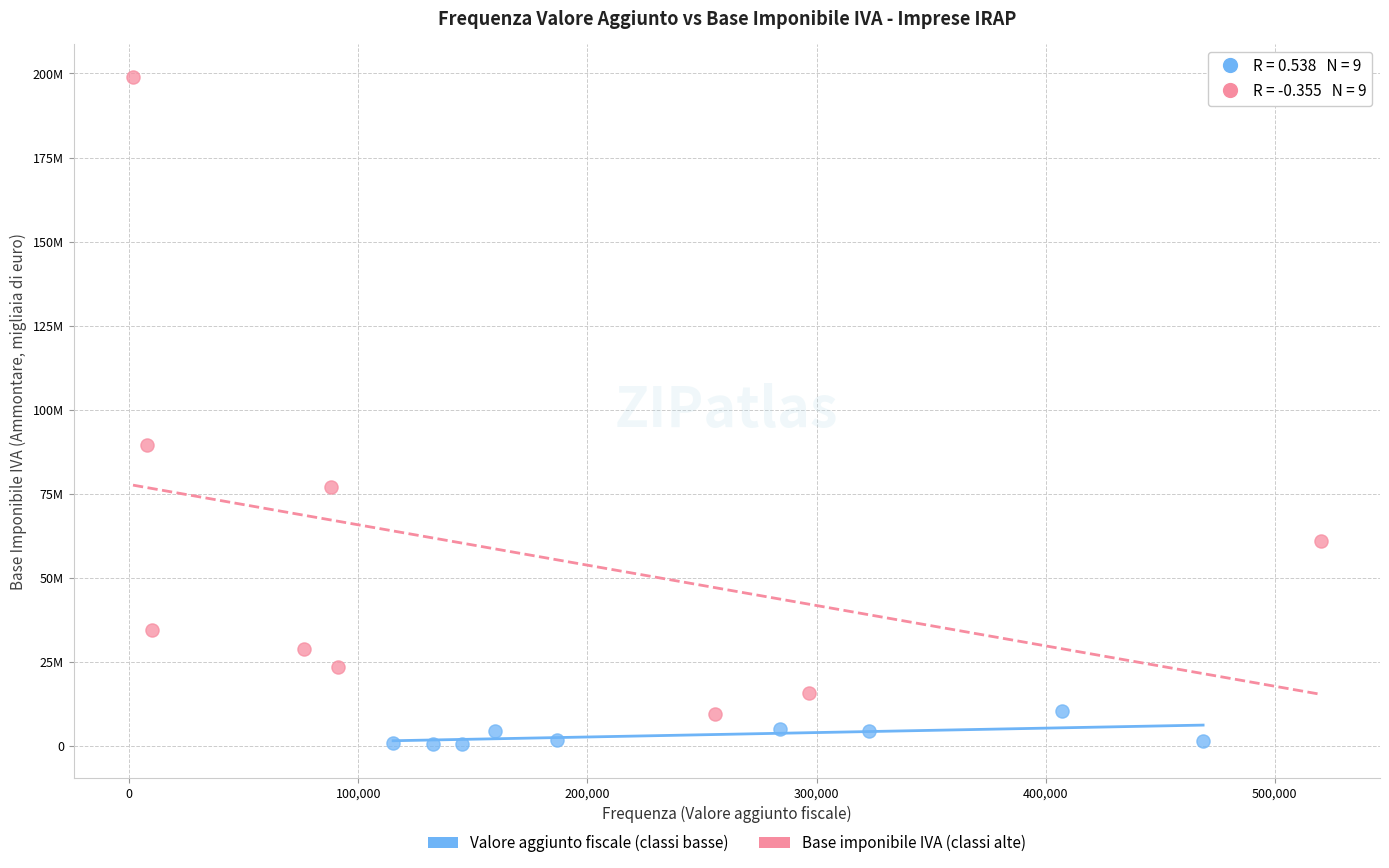

What are all the series names shown in the legend?

Valore aggiunto fiscale (classi basse), Base imponibile IVA (classi alte)